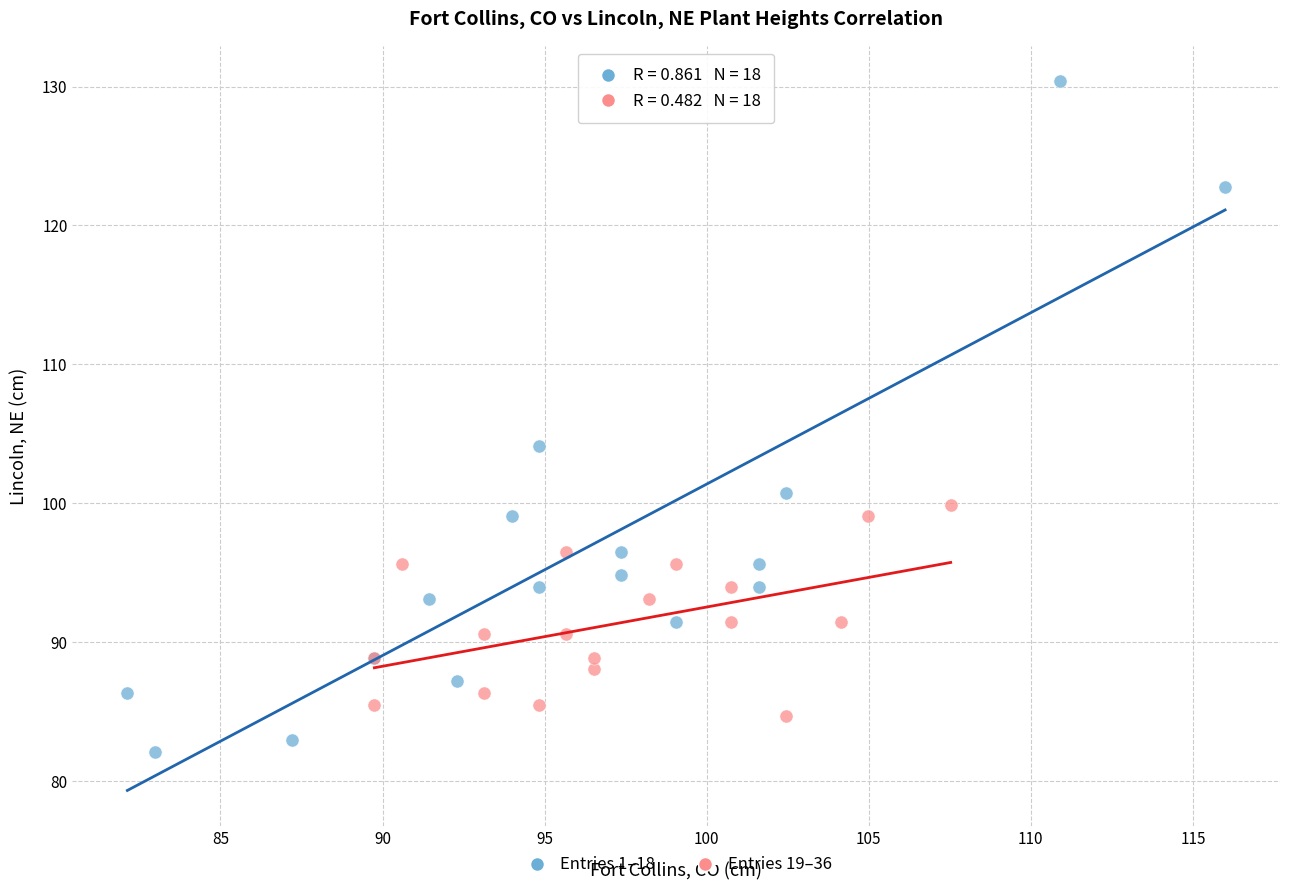

What are all the series names shown in the legend?

Entries 1–18, Entries 19–36